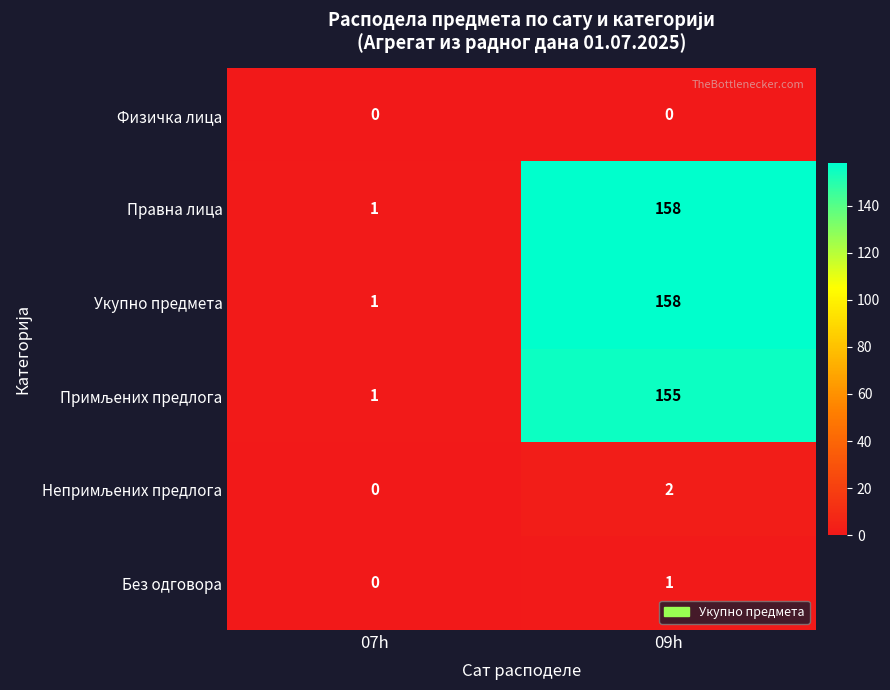

Where is Правна лица nearest to the value 79?

07h